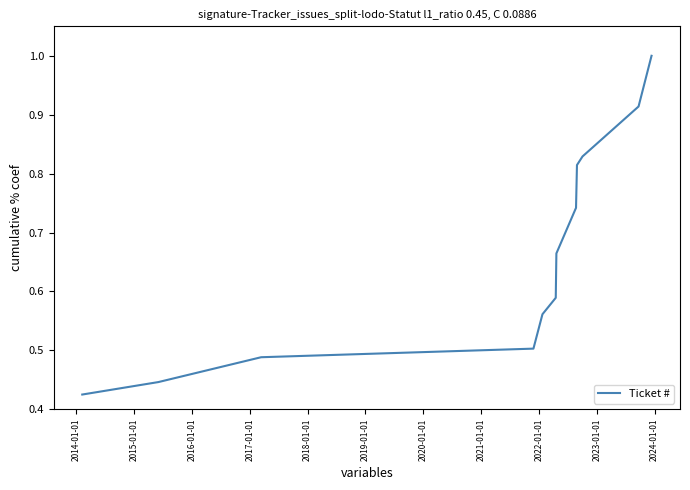

What is the maximum value shown in the chart?

1.0